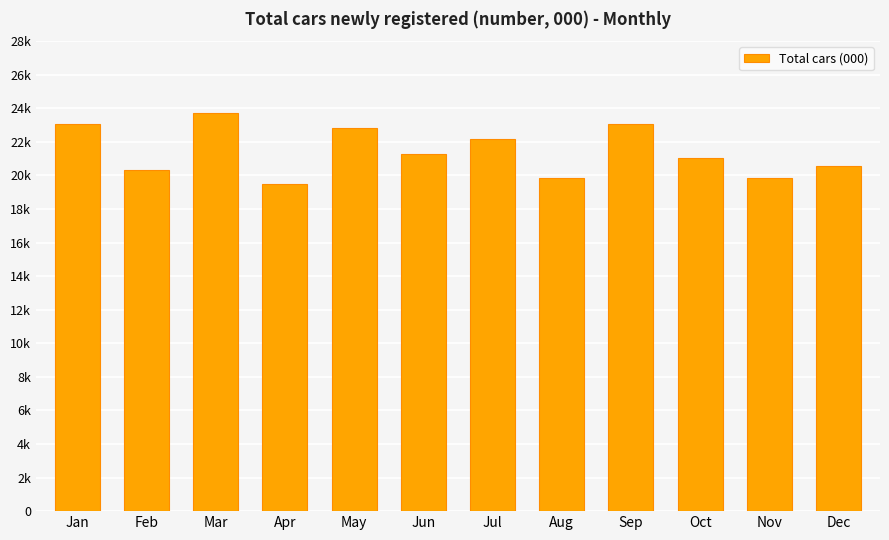

What is the change in value from May to Sep?

+258